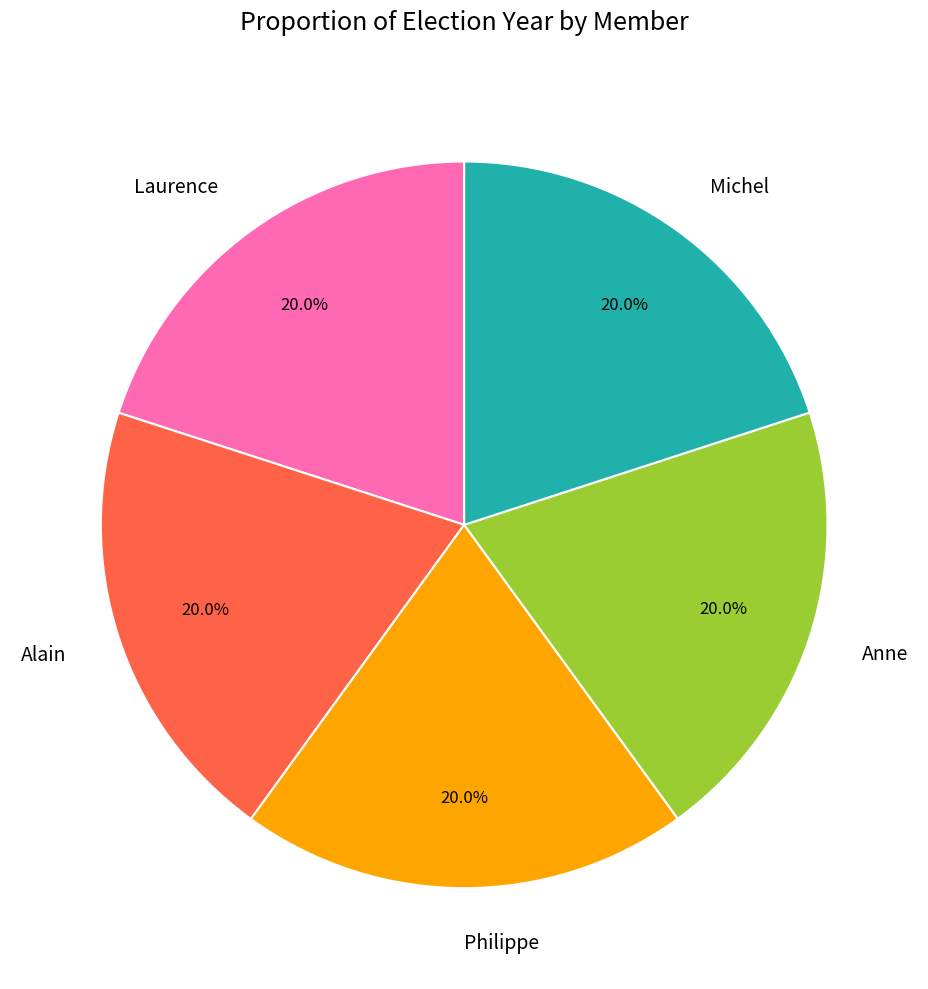

How much of the chart is everything except Michel?

80.0%